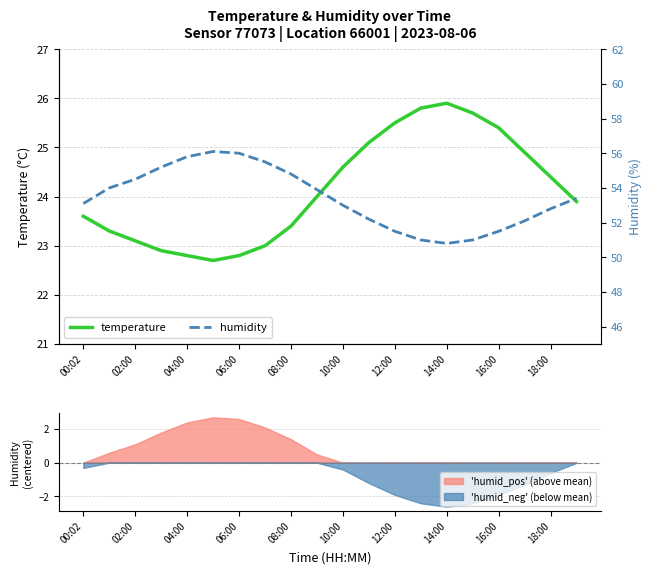

Does the chart have visible grid lines?

Yes